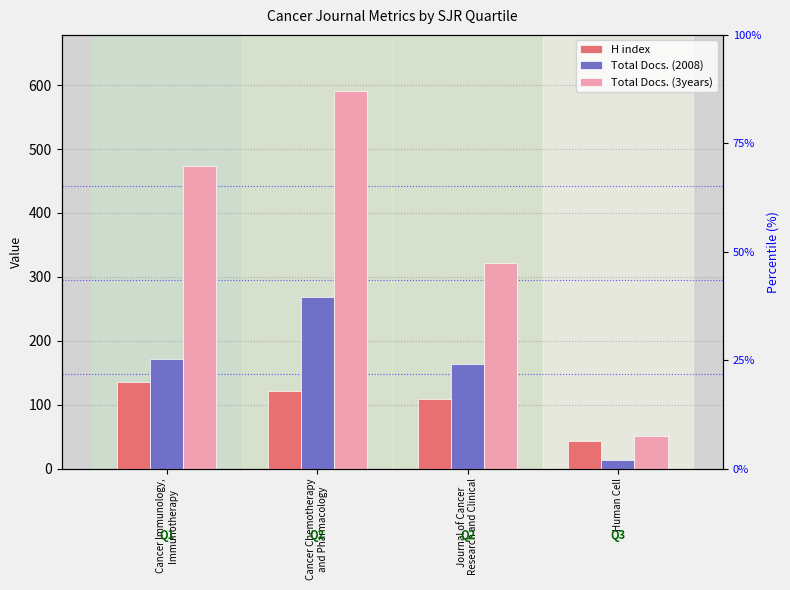

How many bars are there in total?

12